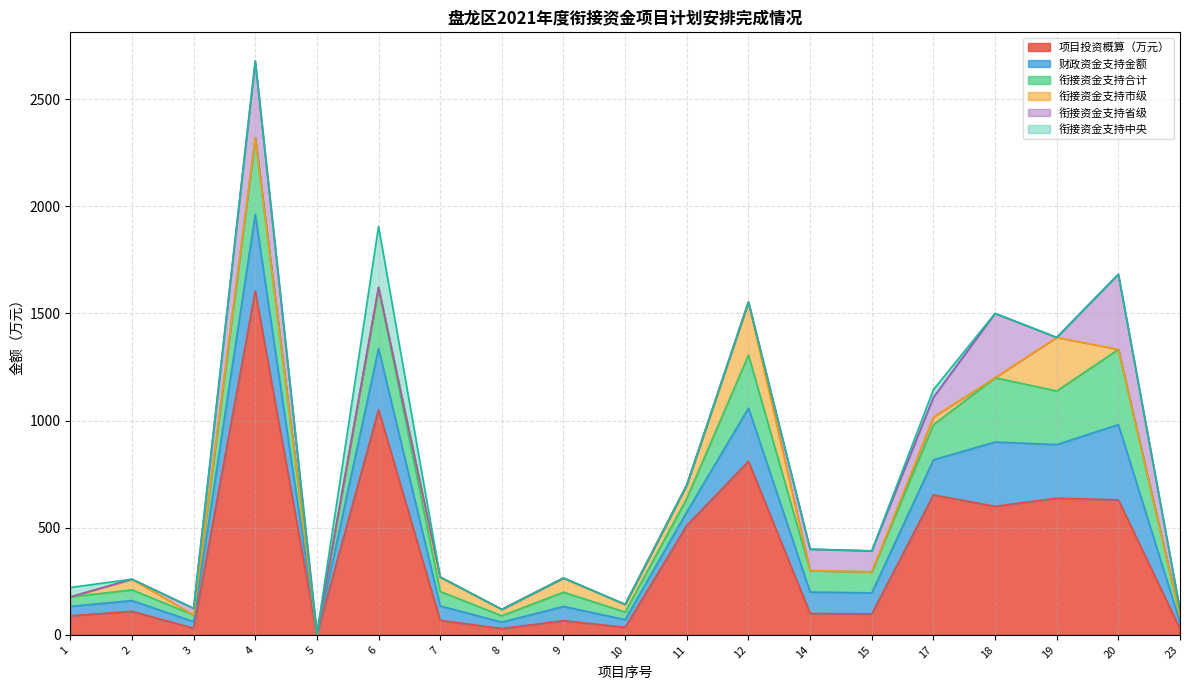

What is the difference between the 项目投资概算（万元） values at 18 and 11?

89.0